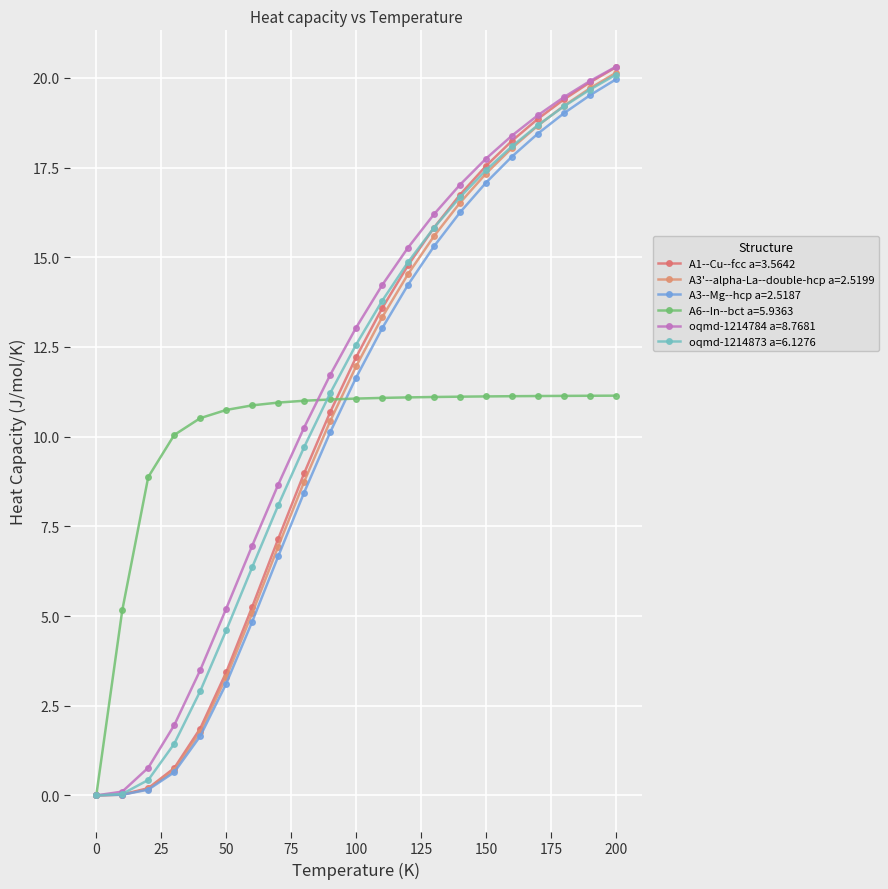

At which label does A3'--alpha-La--double-hcp a=2.5199 first exceed 11?

100